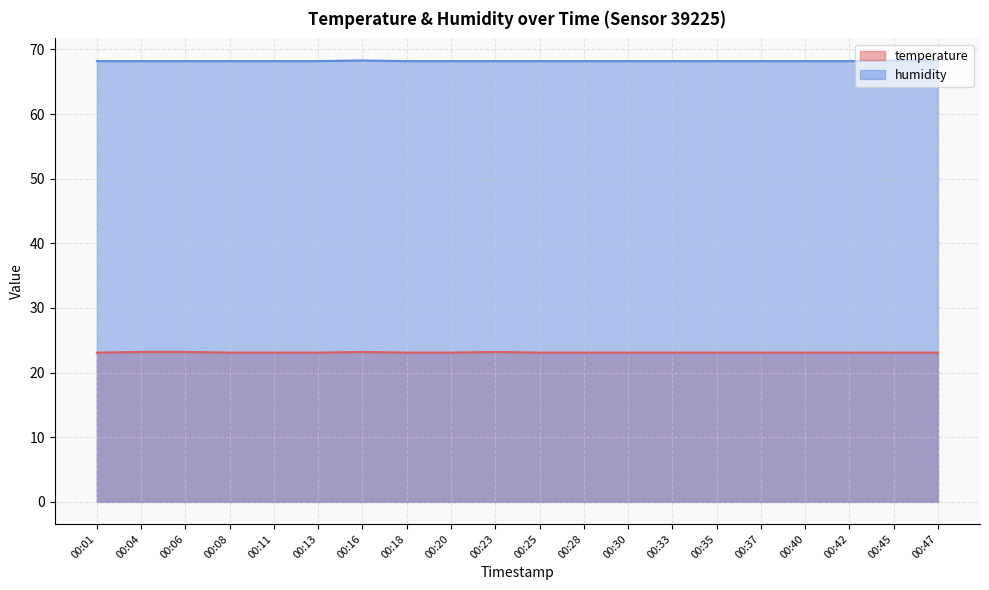

The value of temperature at 00:47 is 6.0. True or false?

False